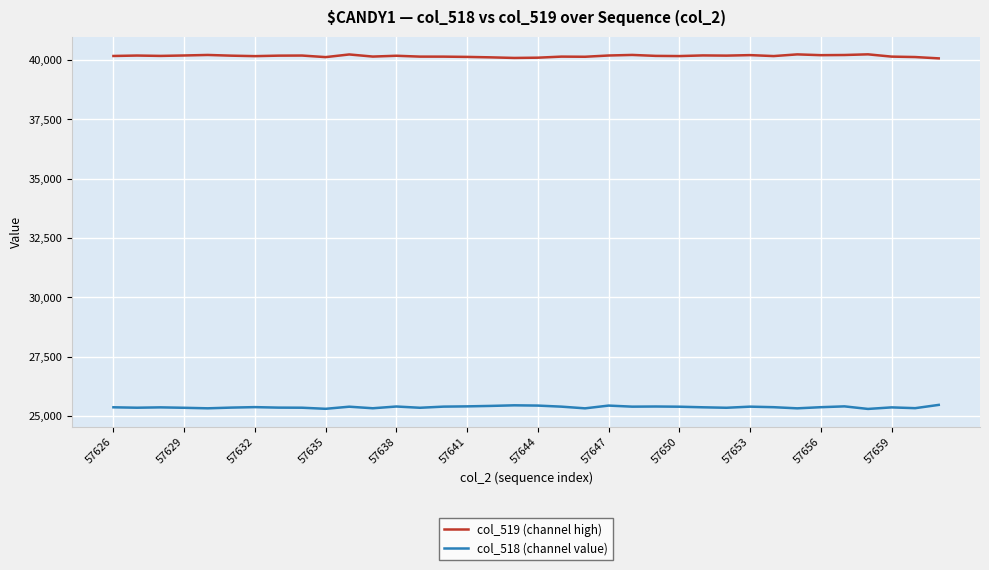

True or false: col_519 (channel high) and col_518 (channel value) cross at least once.

False